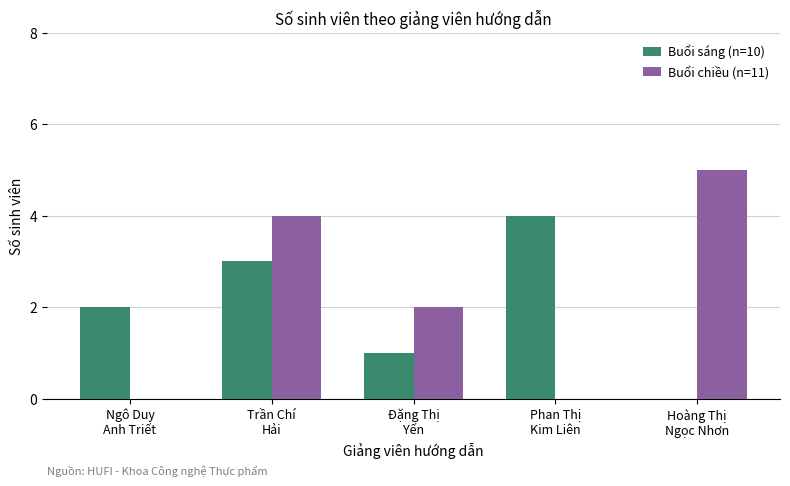

What are all the series names shown in the legend?

Buổi sáng (n=10), Buổi chiều (n=11)